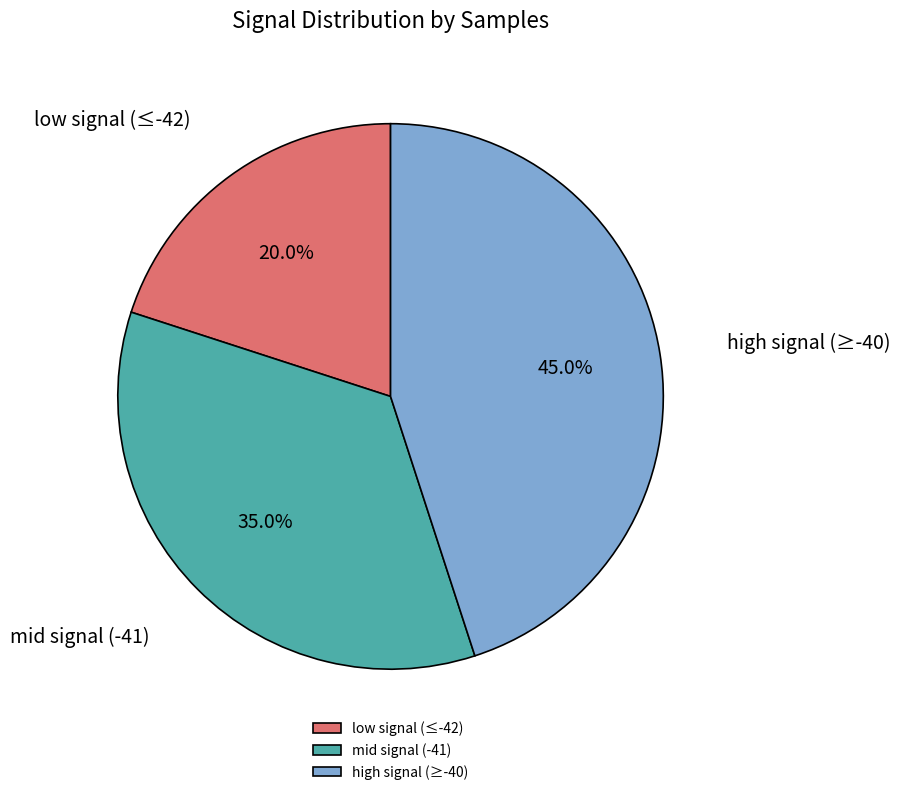

How many slices are in this pie chart?

3